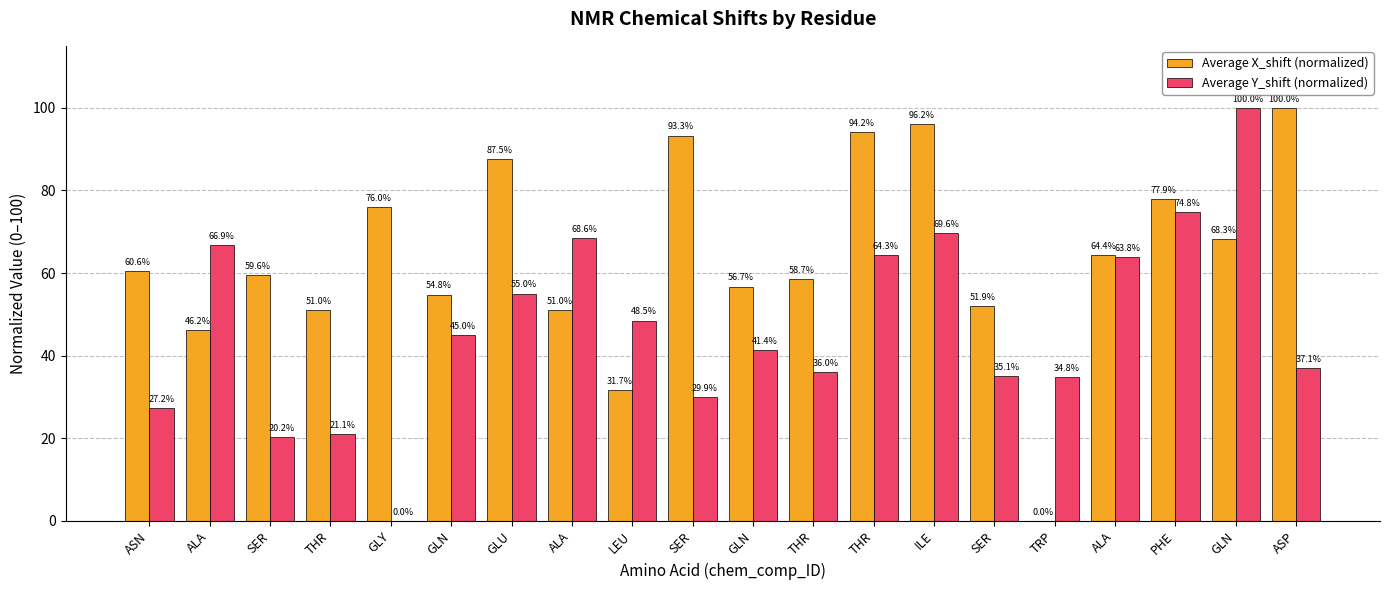

How many groups of bars are there?

20